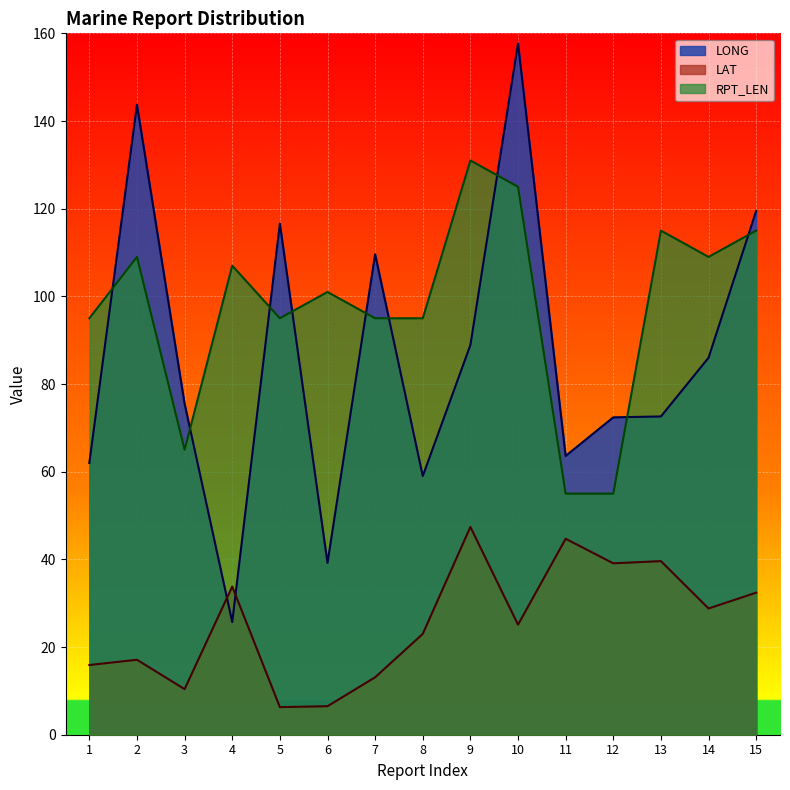

How many distinct data groups are displayed?

3